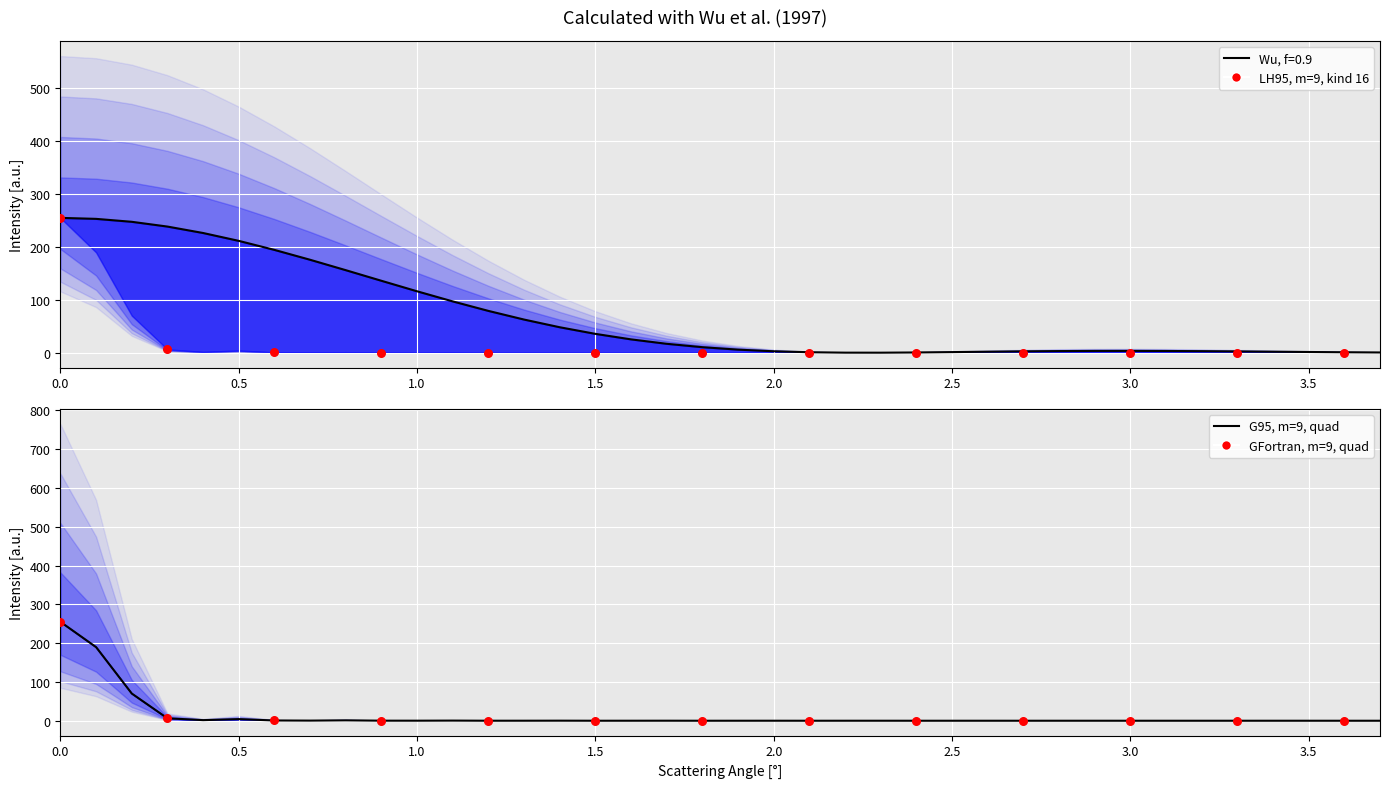

Is the value of LH95, m=9, kind 16 at 2.0 greater than the value of Wu, f=0.9 at 34?

No